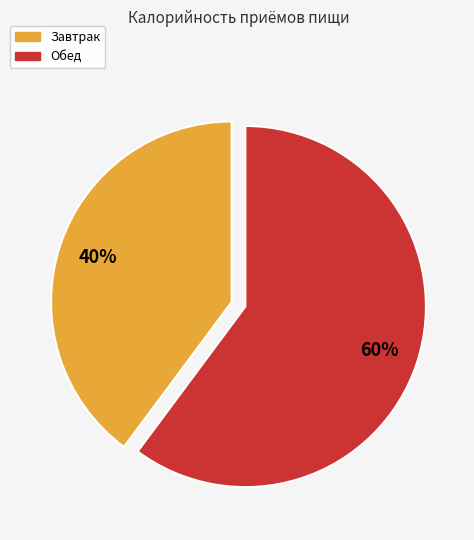

Count the number of slices in the pie.

2